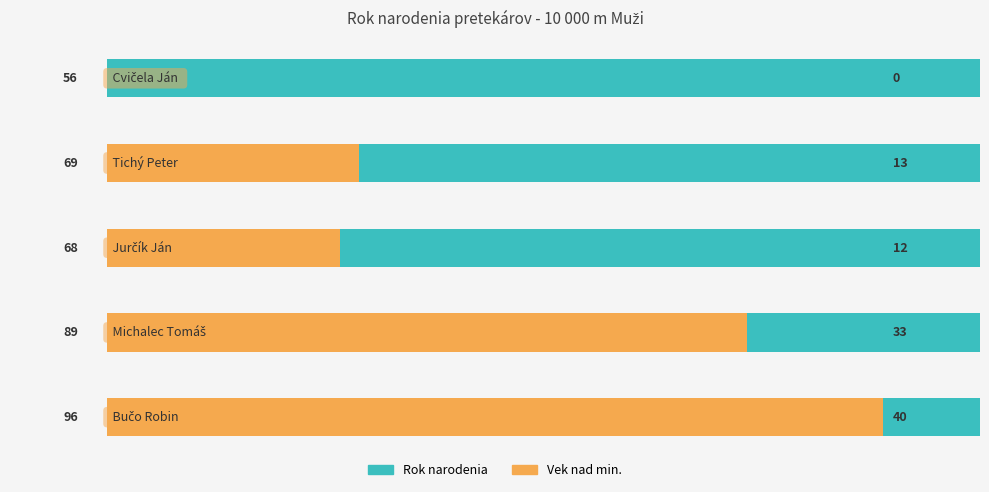

What is the minimum value for Naroden (rok)?

56